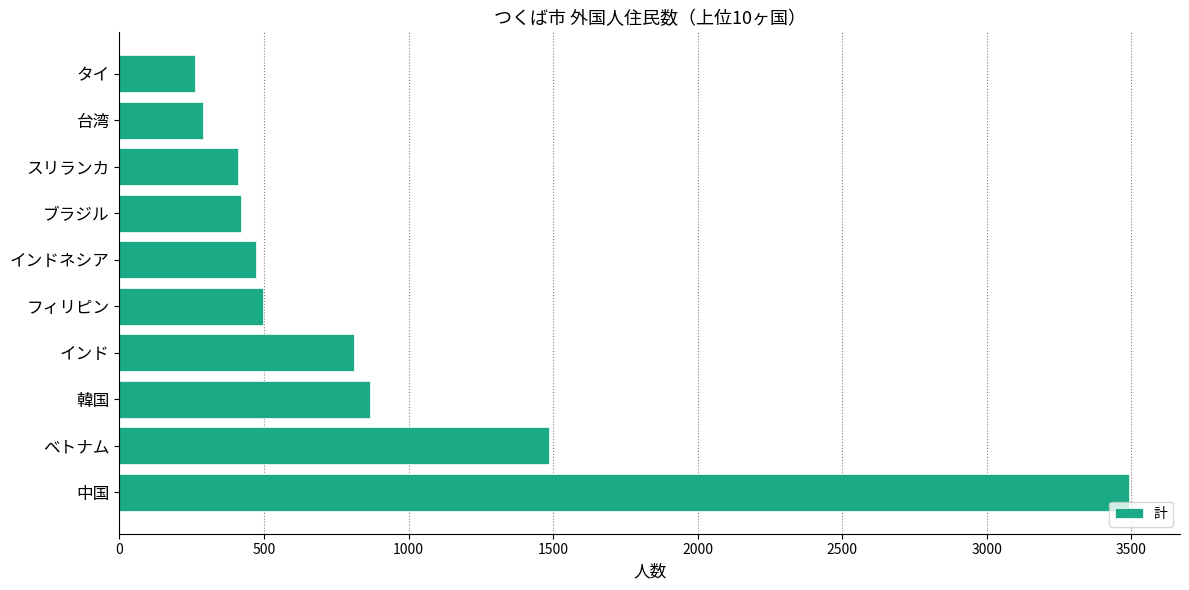

How many values are below 497?

5